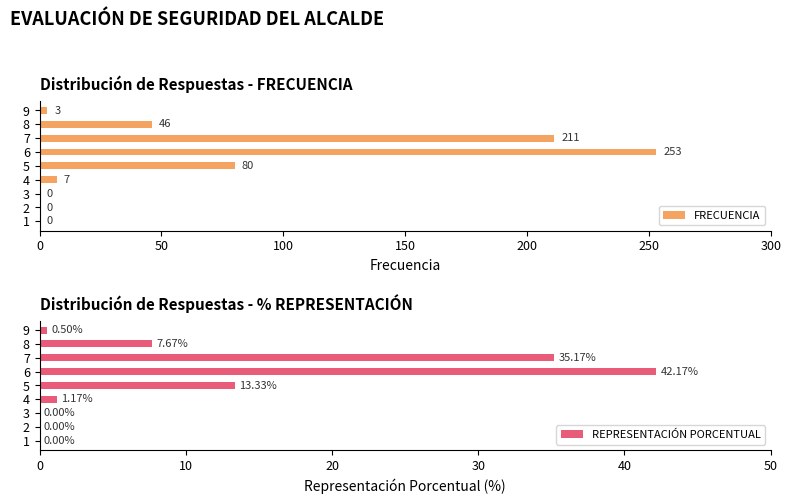

Which series has the largest total across all categories?

FRECUENCIA